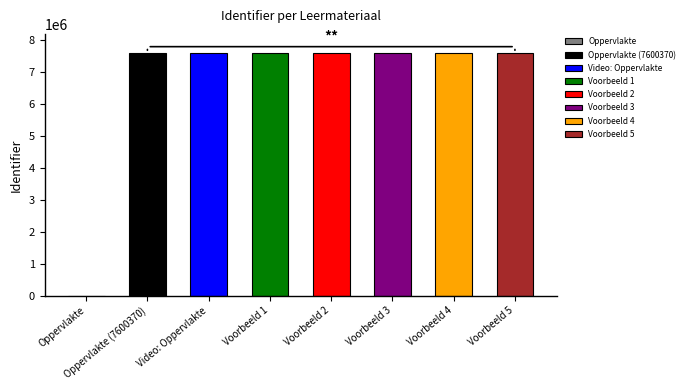

At which label is the value closest to 3800191?

Oppervlakte (7600370)